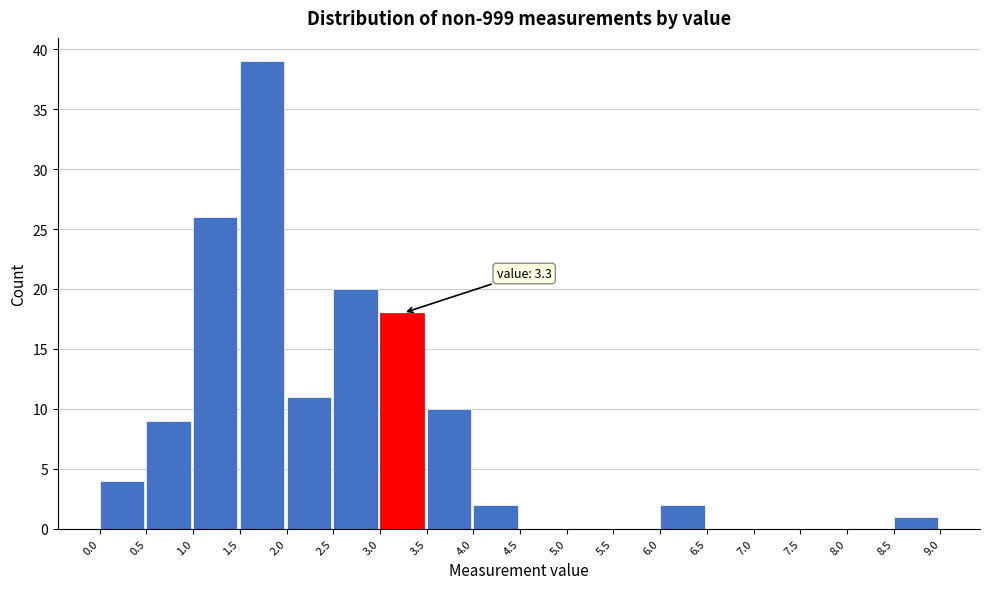

Which range on the x-axis has the tallest bar?

1.5 to 2.0